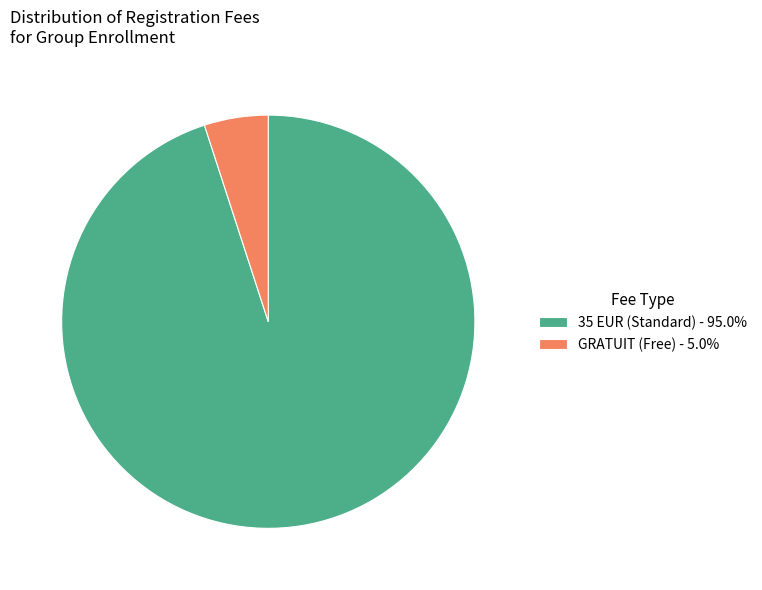

Is there any slice that represents more than half of the pie?

Yes